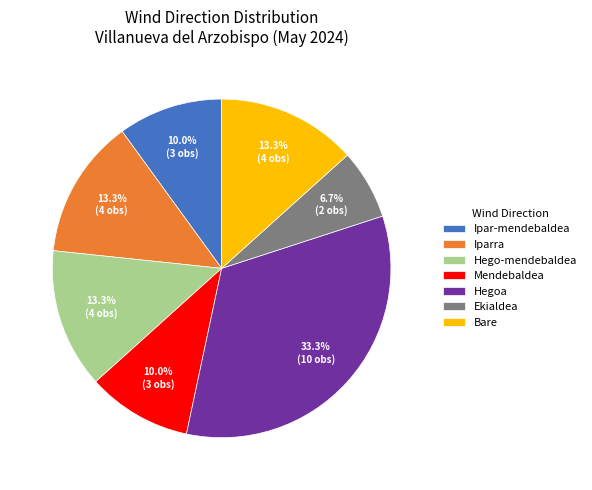

True or false: Ekialdea accounts for 15% of the total.

False